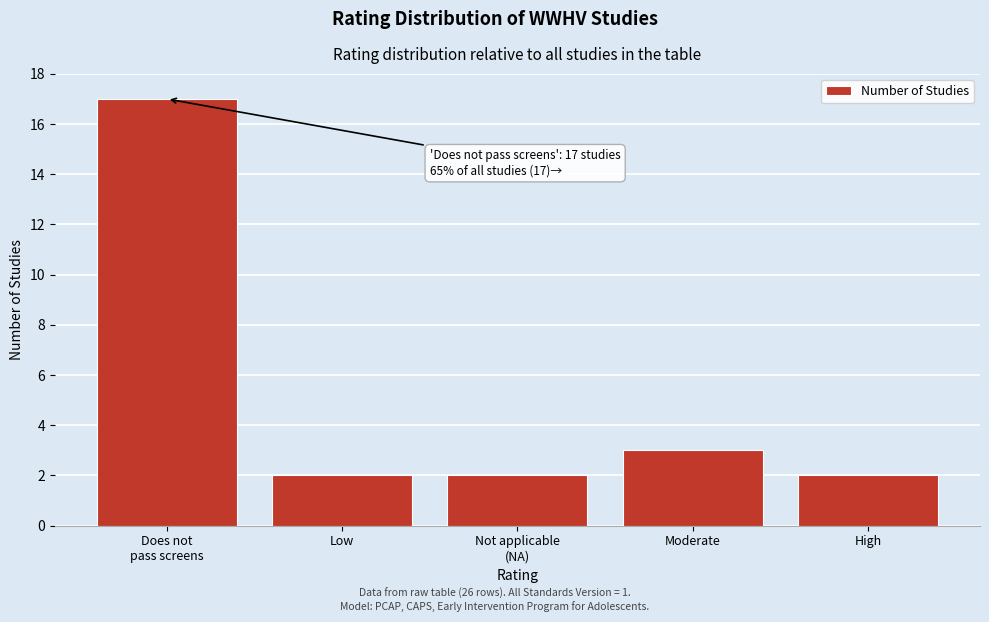

Reading right to left, what are all the values shown in this chart?

2	3	2	2	17